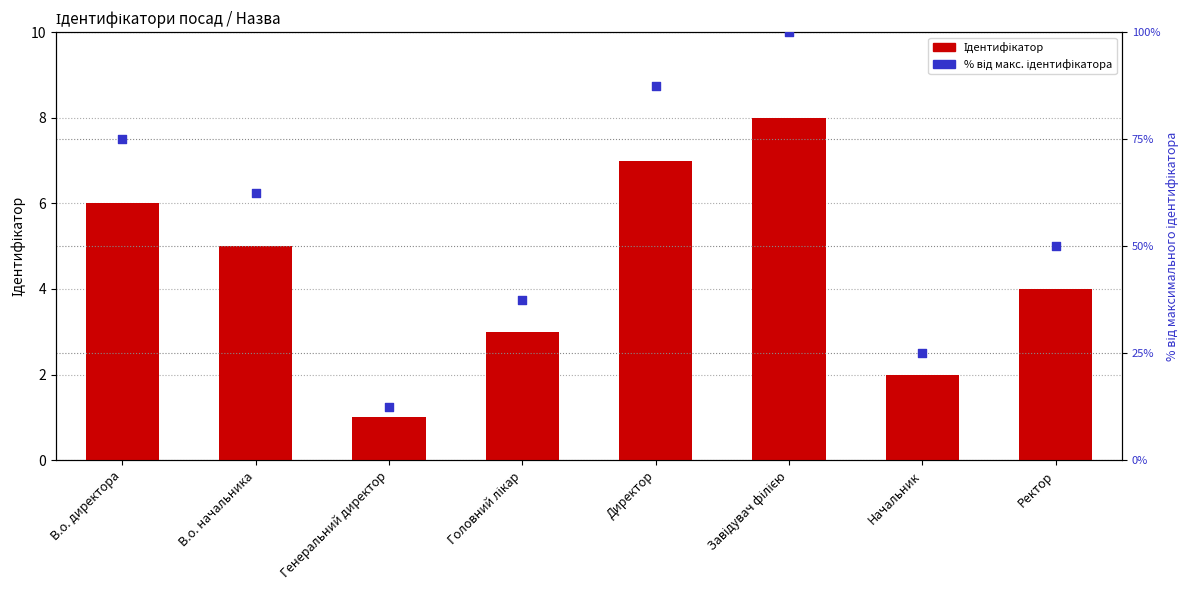

Is the value of Ідентифікатор at Ректор greater than the value of % від макс. ідентифікатора at Начальник?

No